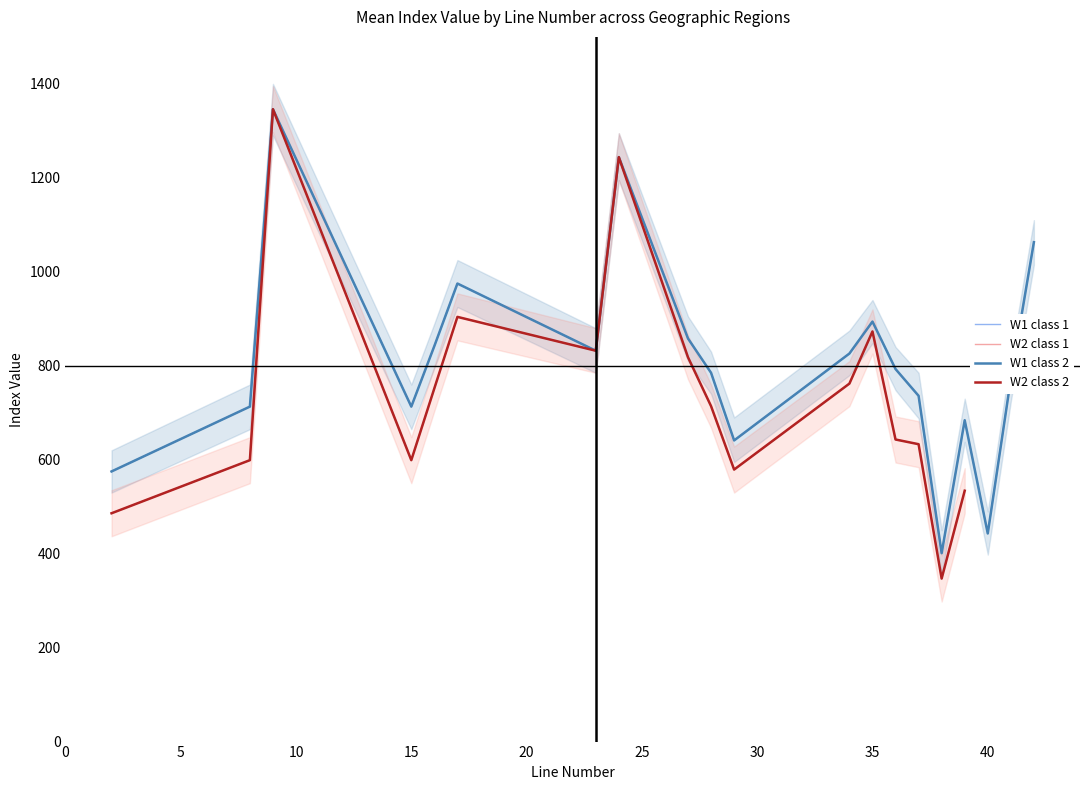

Does the chart display data point markers on the line(s)?

No